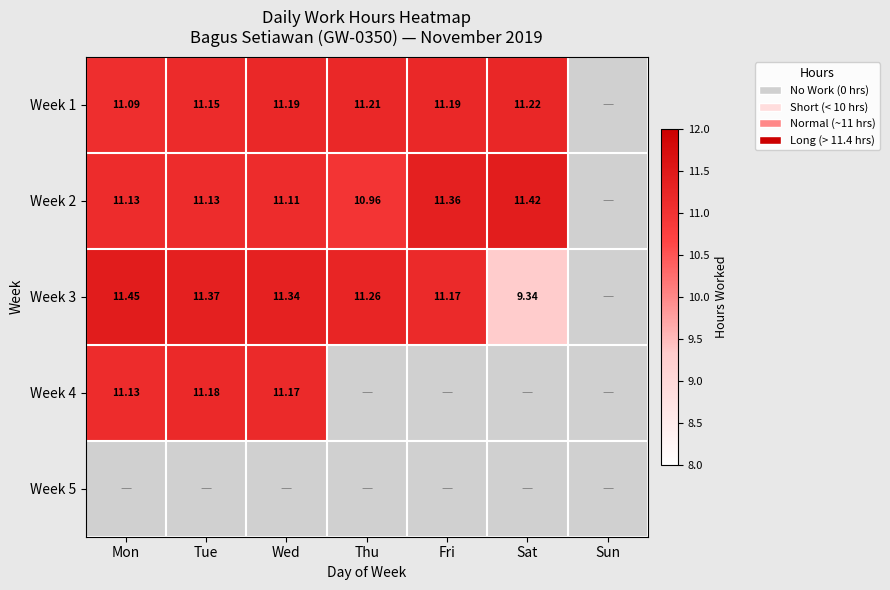

List the series in order of their overall mean, lowest first.

Week 1, Week 2, Week 3, Week 4, Week 5